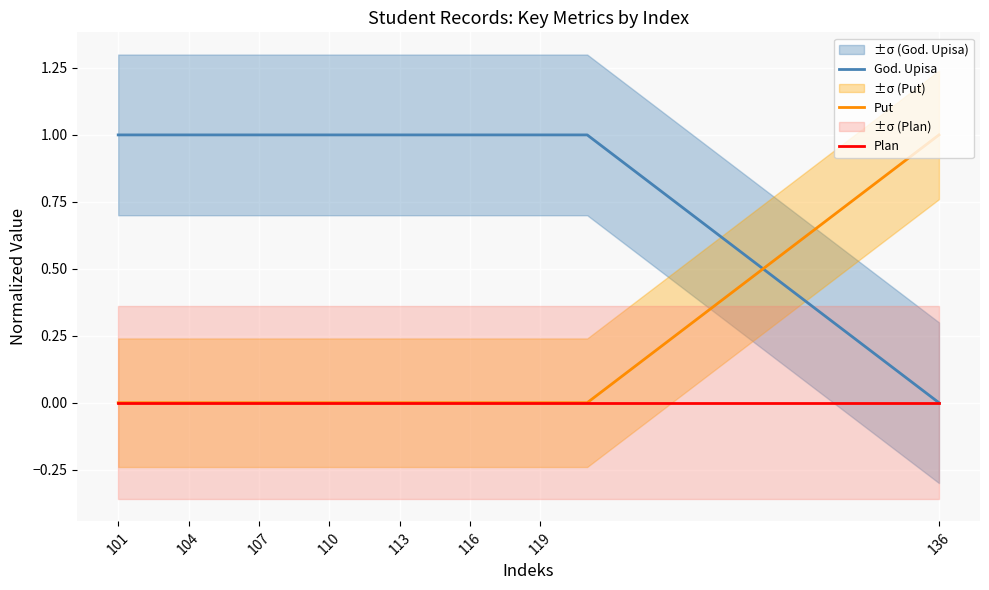

What are all the series names shown in the legend?

God. Upisa, Put, Plan